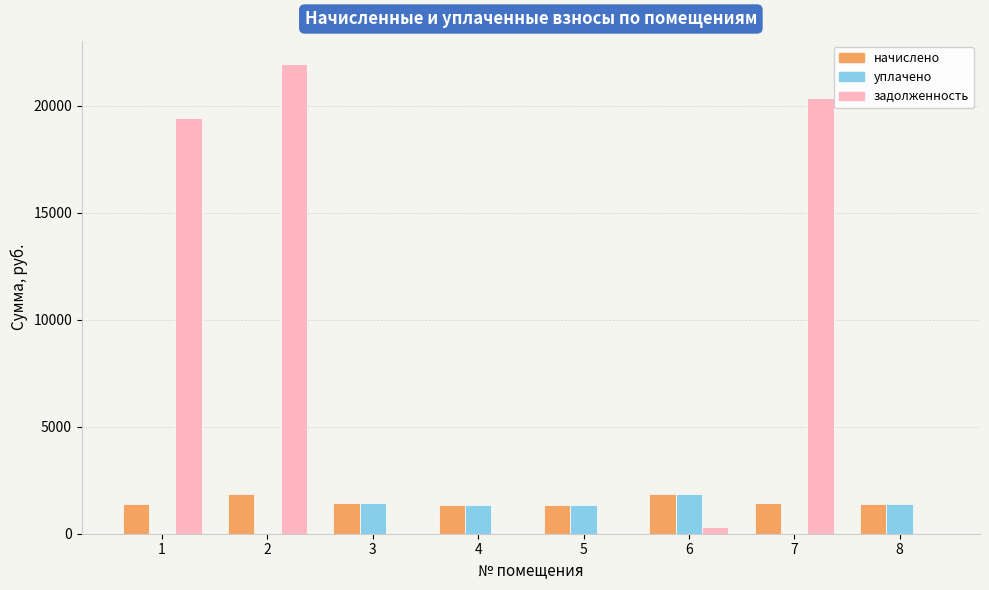

How many distinct data groups are displayed?

3